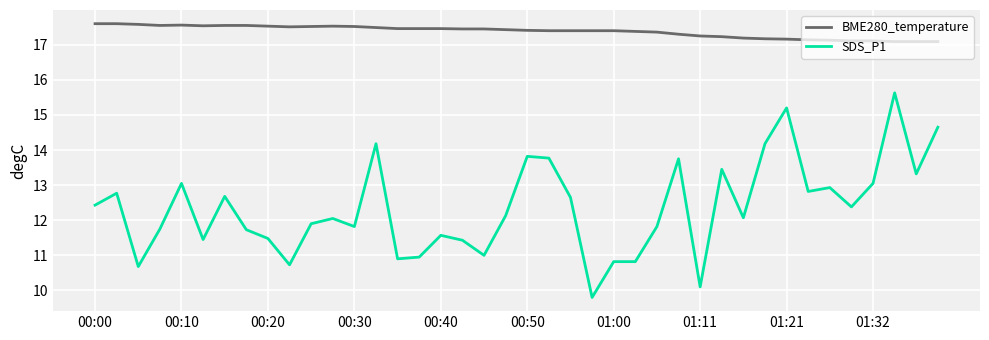

What is the average value of the BME280_temperature series?

17.4